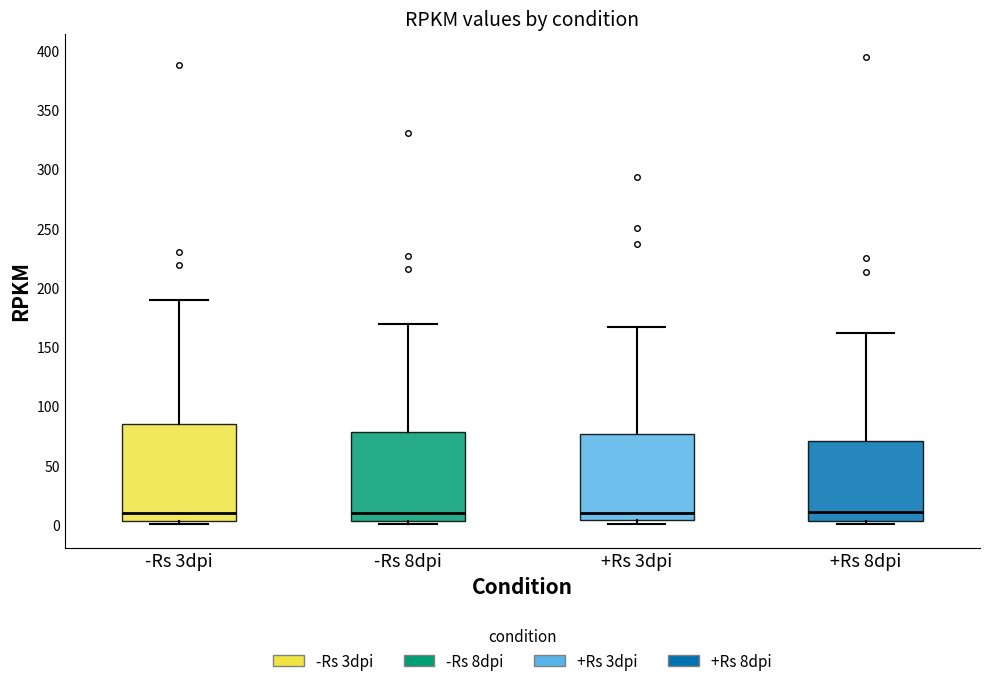

Reading left to right, read every box against the y-axis: the position of its median line, the range the box covers, and the ends of its whiskers. The values are not printed on the chart, so give them approximately, as read against the axis.

-Rs 3dpi: median 10, box 5 to 85, whiskers 0 to 190
-Rs 8dpi: median 10, box 5 to 80, whiskers 0 to 170
+Rs 3dpi: median 10, box 5 to 75, whiskers 0 to 165
+Rs 8dpi: median 10, box 5 to 70, whiskers 0 to 160